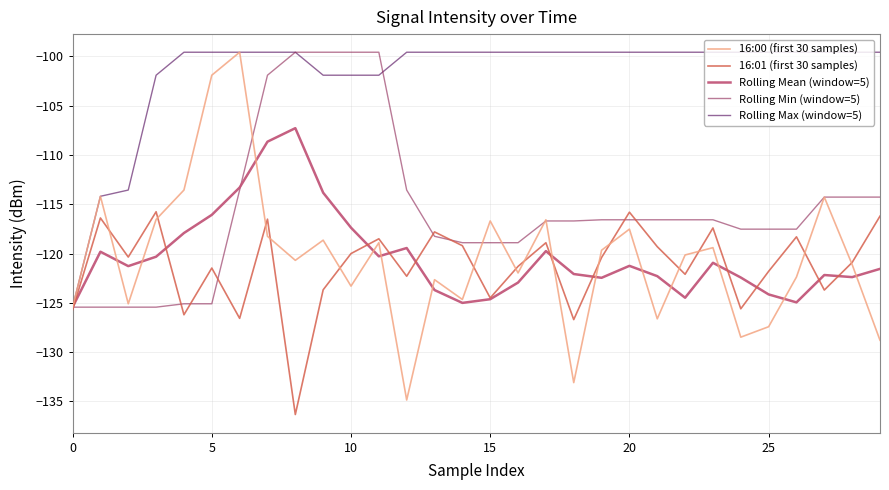

What is the difference between the maximum and second lowest values in the 16:00 (first 30 samples) series?

33.5